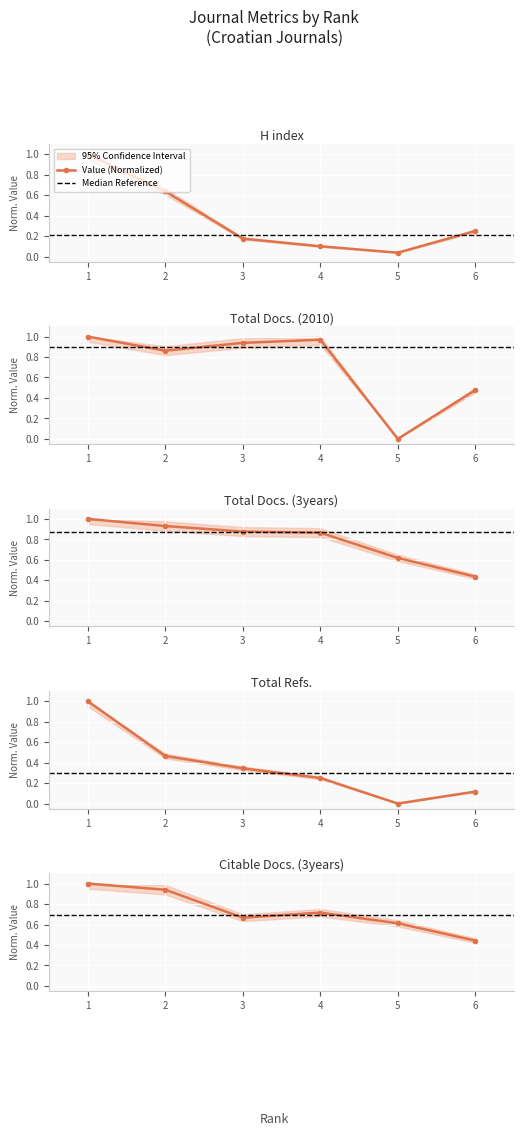

What is the sum of all H index values?

2.2